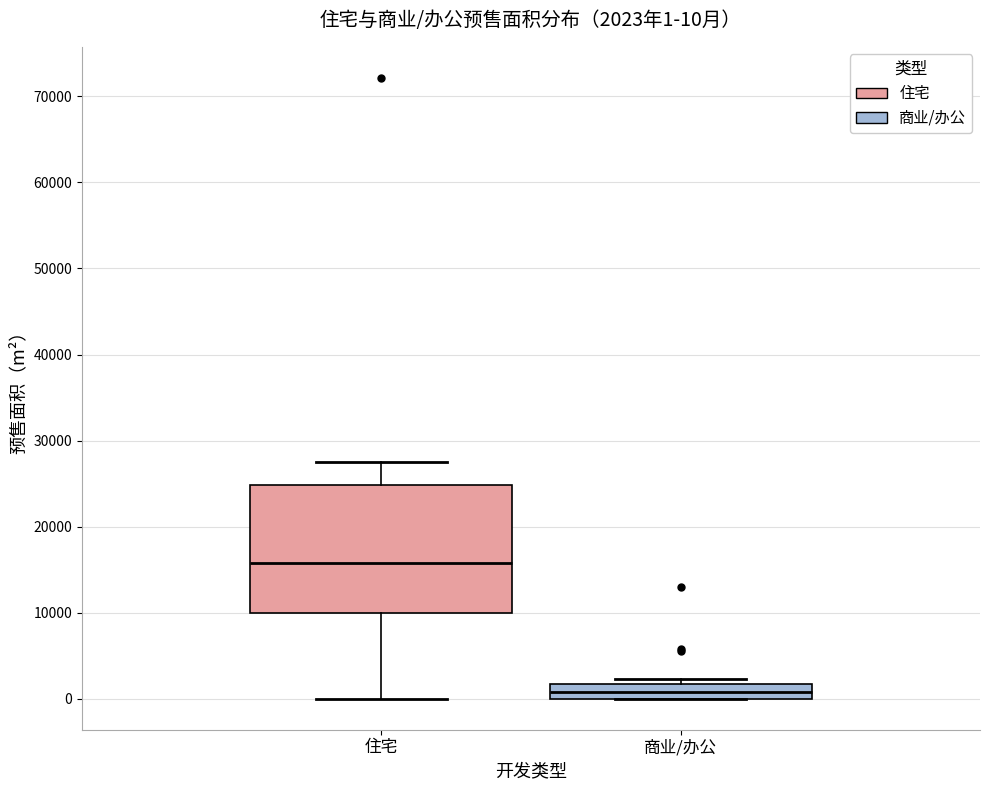

Which box has the highest median line?

住宅